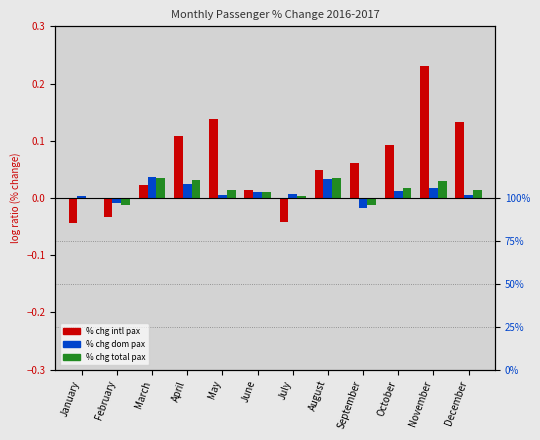

What are all the series names shown in the legend?

% chg intl pax, % chg dom pax, % chg total pax